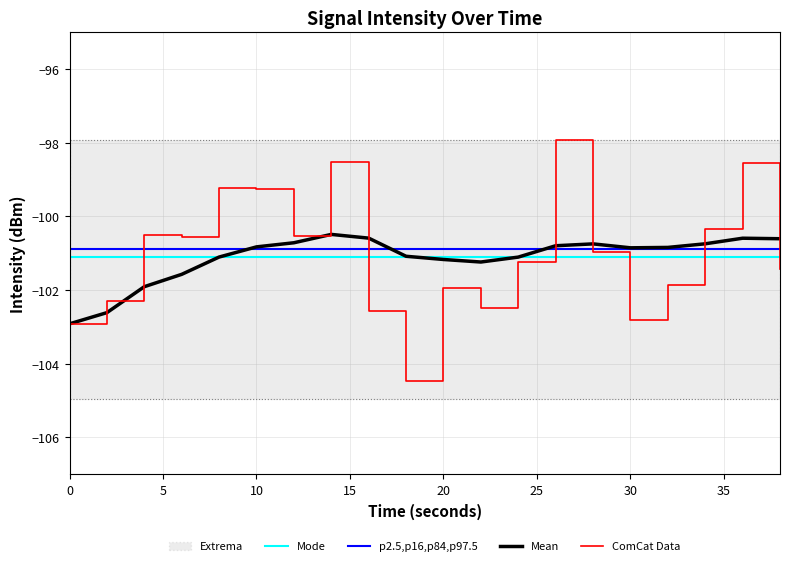

Read the ComCat Data value at 10.

-99.2